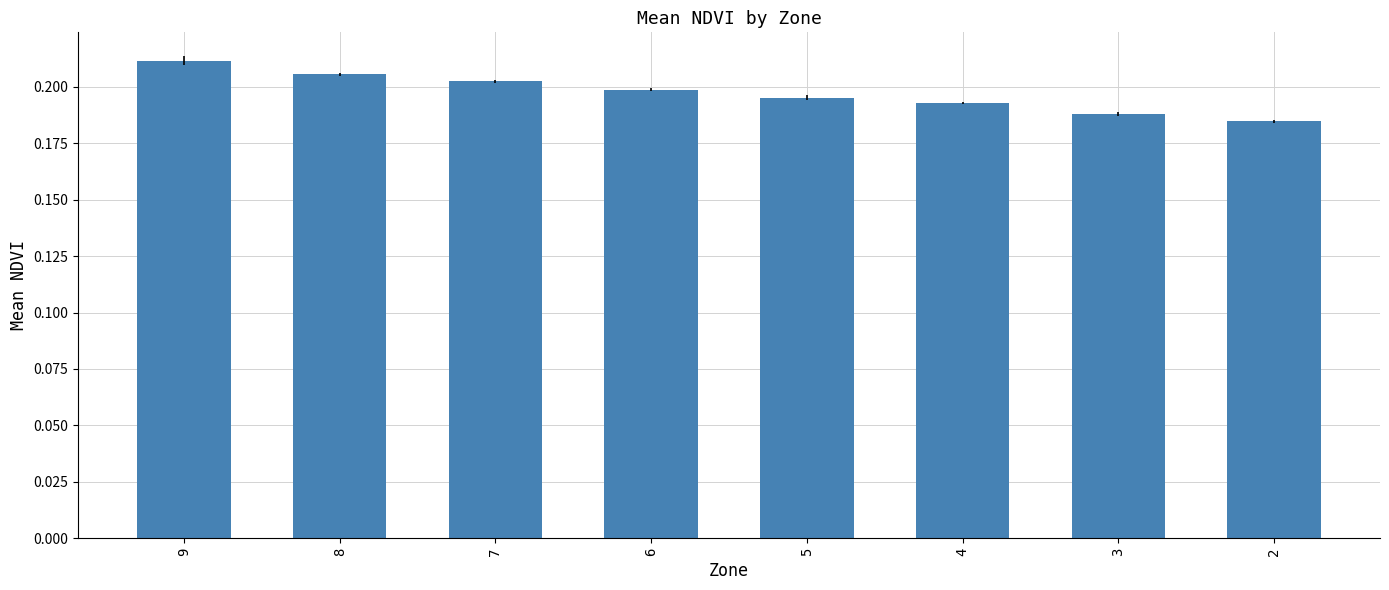

The value at 7 is 0.2. True or false?

True